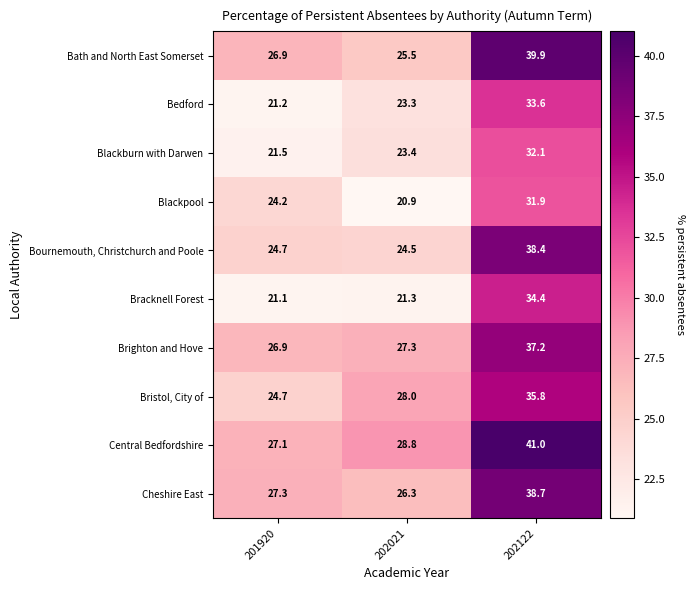

At which label does Brighton and Hove first exceed 27?

202021